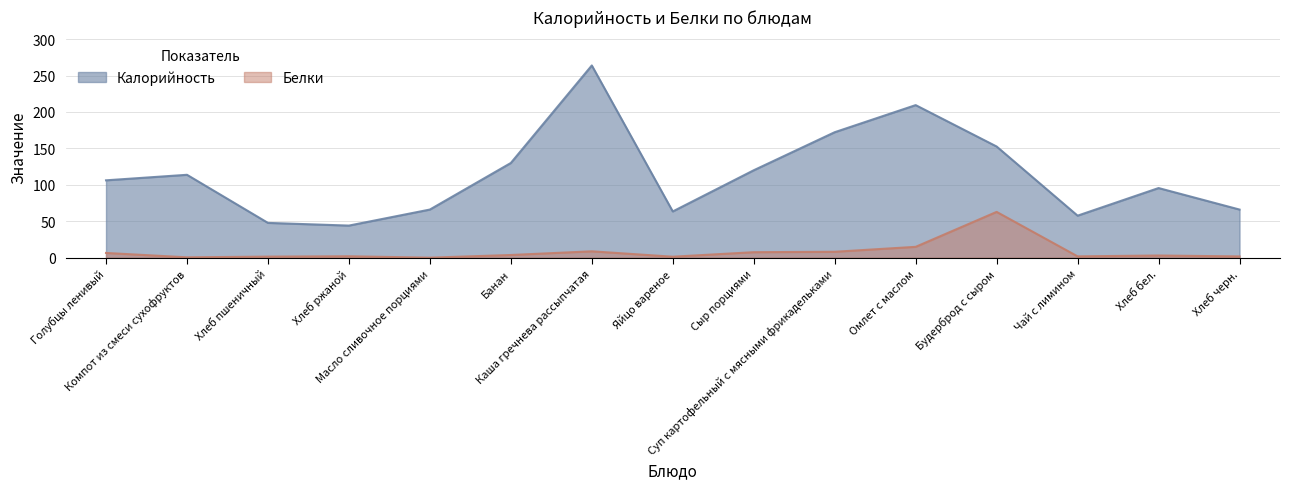

Is it true that Калорийность equals 57.7 at Чай с лимином?

True